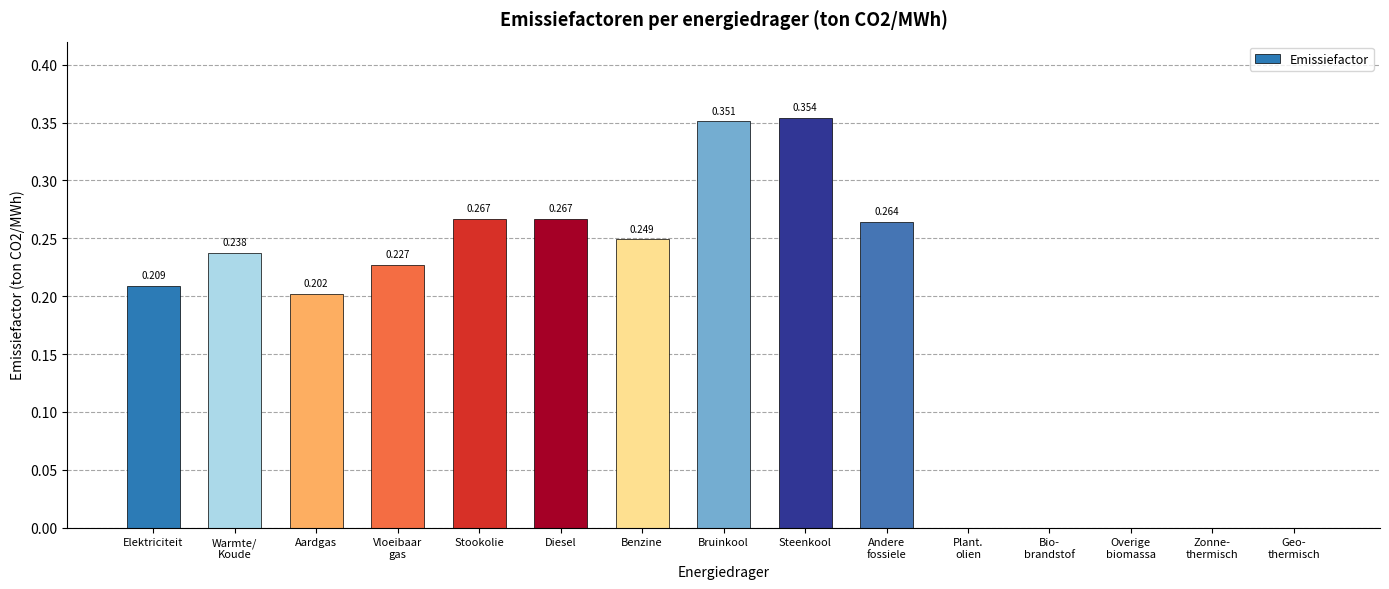

True or false: the data shows -0.2 at Overige
biomassa.

False